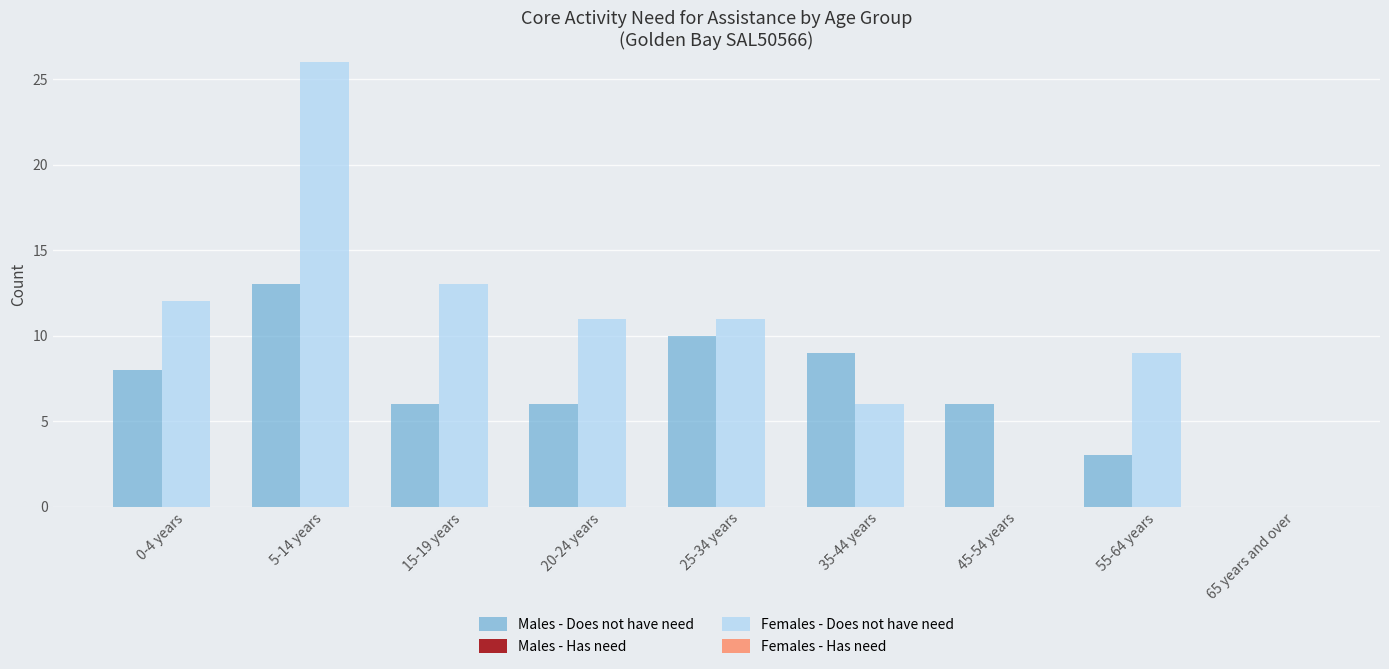

What is the maximum value shown in the chart?

26